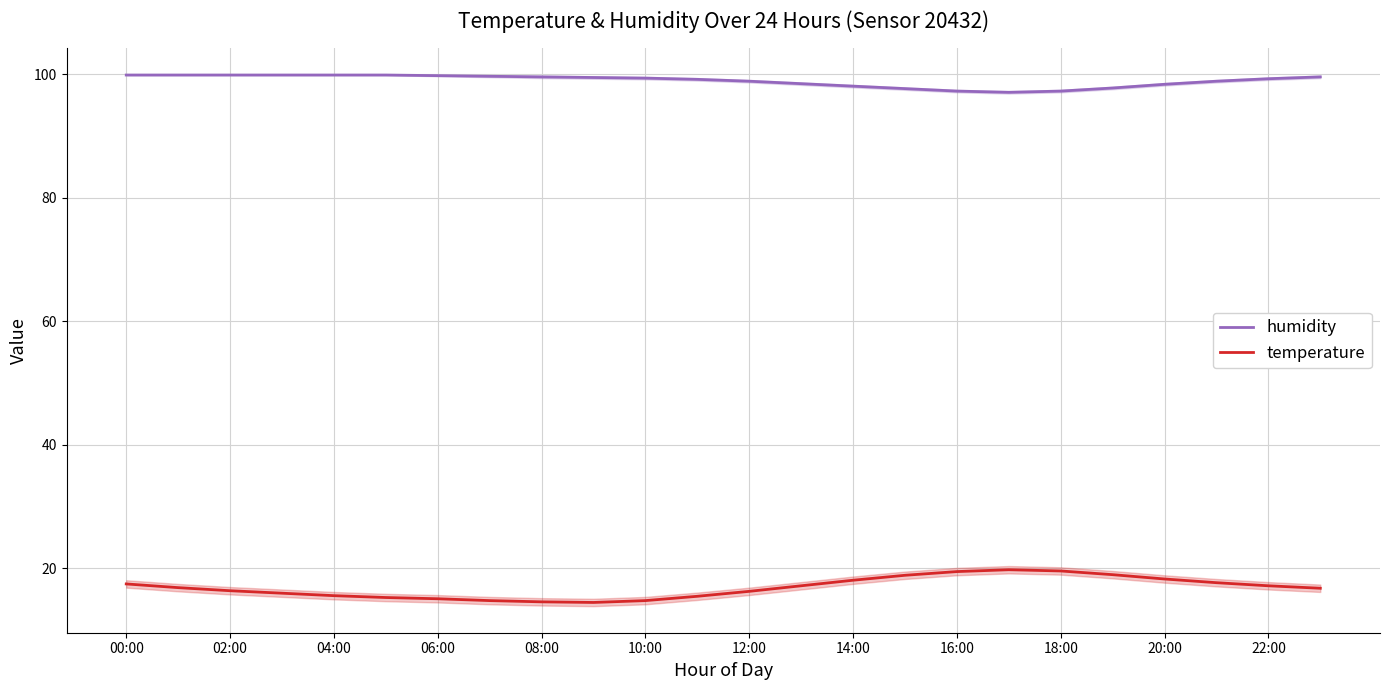

What is the difference between the second highest and minimum values in the temperature series?

5.1